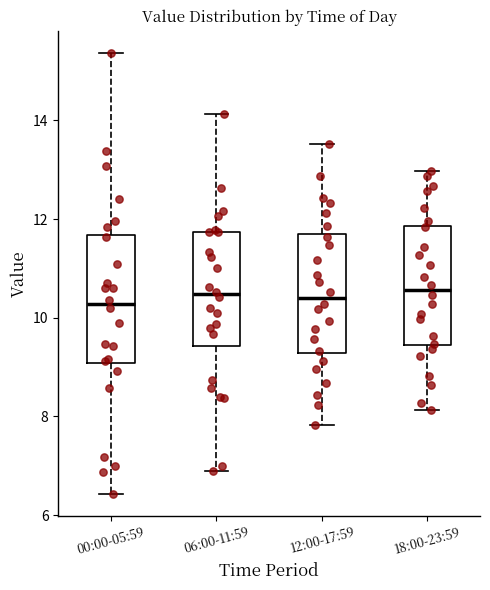

Reading left to right, transcribe this box plot: for each box, give where its median line is, the range the box spans, and where its two whiskers end, as read against the y-axis. The values are not printed on the chart, so give them approximately, as read against the axis.

00:00-05:59: median 10.2, box 9.0 to 11.6, whiskers 6.4 to 15.4
06:00-11:59: median 10.4, box 9.4 to 11.8, whiskers 7.0 to 14.2
12:00-17:59: median 10.4, box 9.2 to 11.6, whiskers 7.8 to 13.6
18:00-23:59: median 10.6, box 9.4 to 11.8, whiskers 8.2 to 13.0